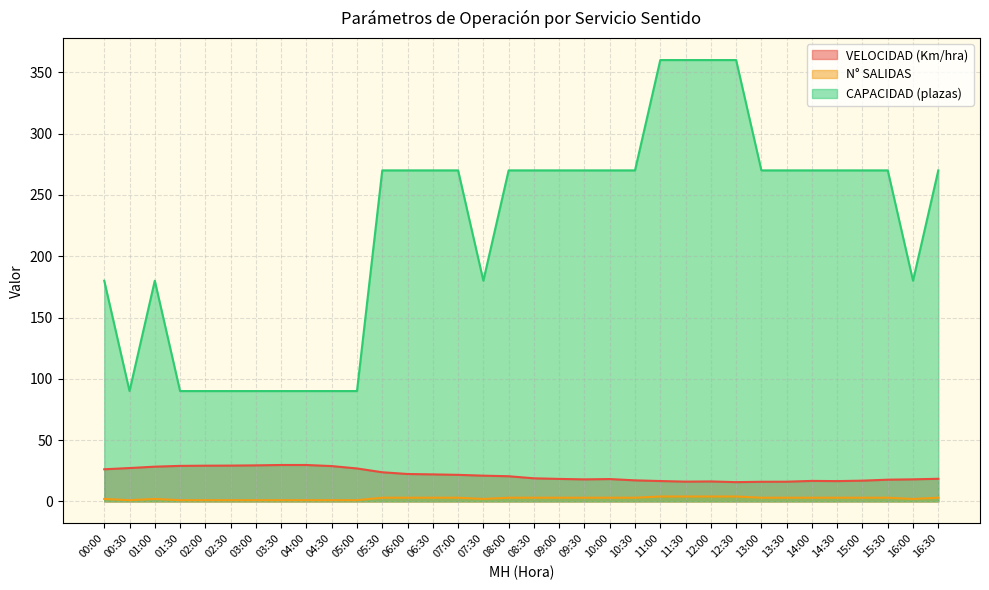

At which category does the chart reach its peak across all series?

11:00